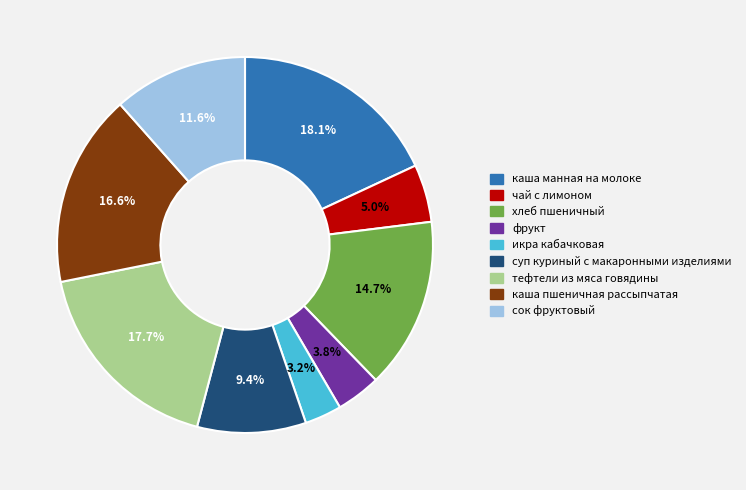

Count the number of slices in the pie.

9